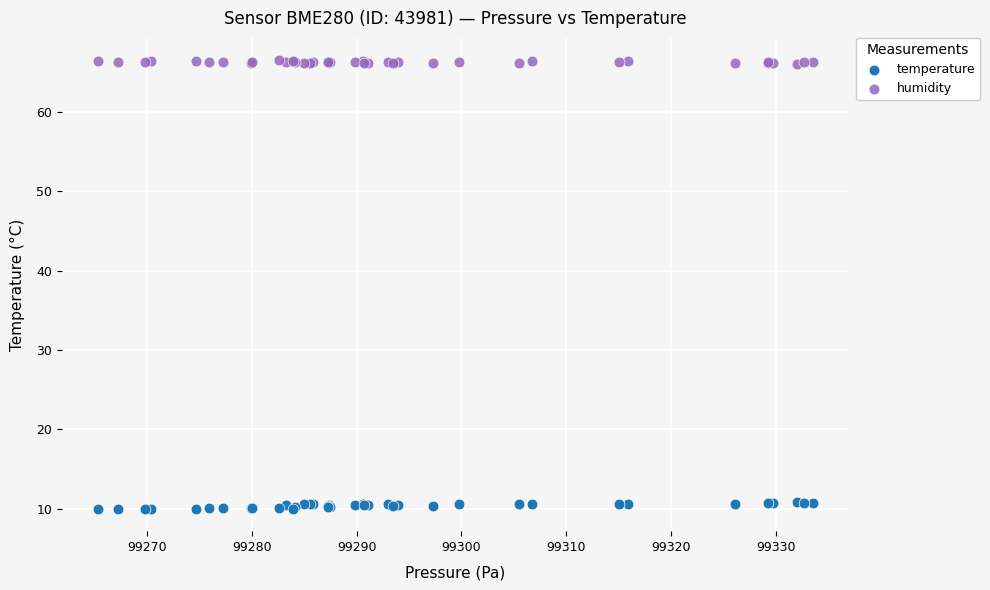

Which series reaches the minimum Y coordinate?

temperature